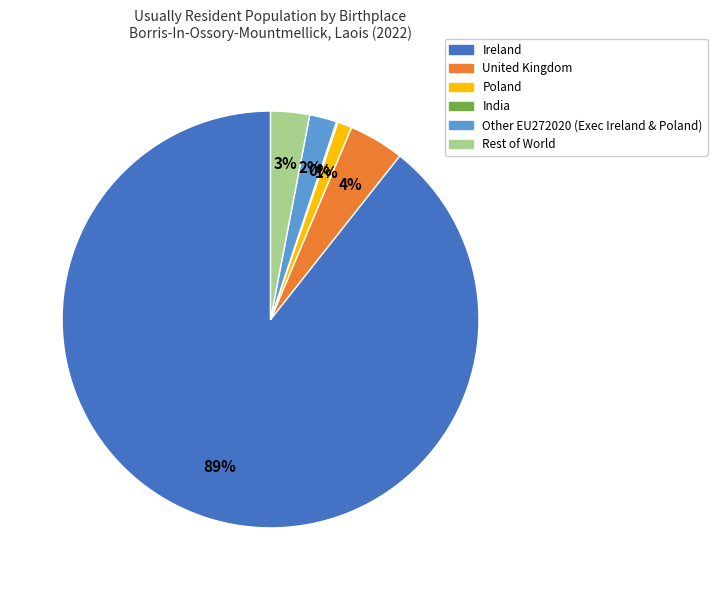

To the nearest percent, what portion does Other EU272020 (Exec Ireland & Poland) represent?

2%